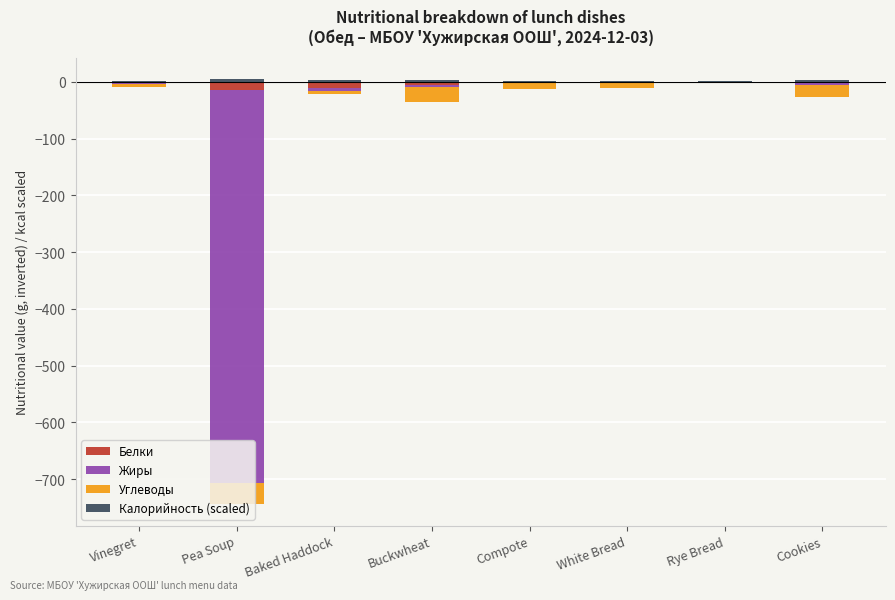

What is the greatest value displayed?

4.6